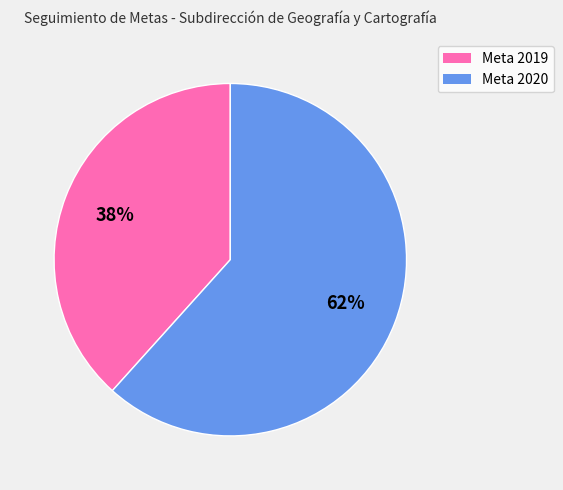

Is there any slice that represents more than half of the pie?

Yes